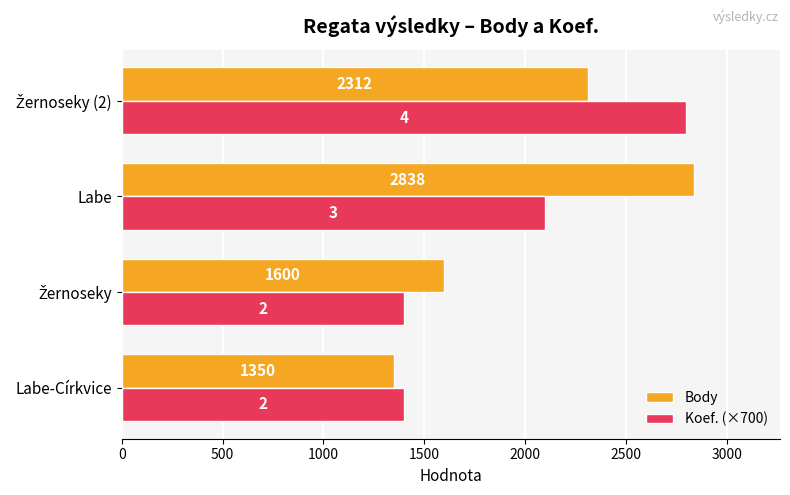

Rank the series by their average value, from lowest to highest.

Koef. (×700), Body